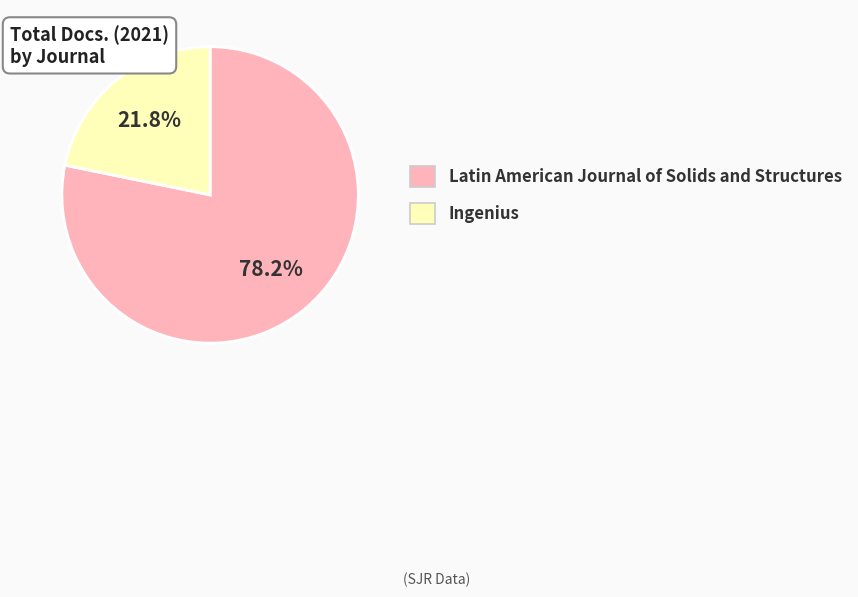

Count the number of slices in the pie.

2